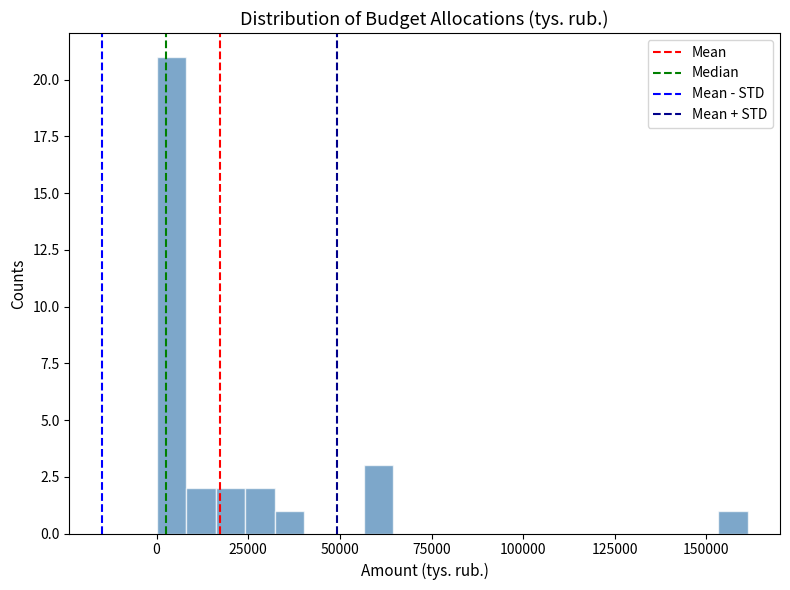

Read against the x-axis, roughly where is the centre of the tallest bar?

5000